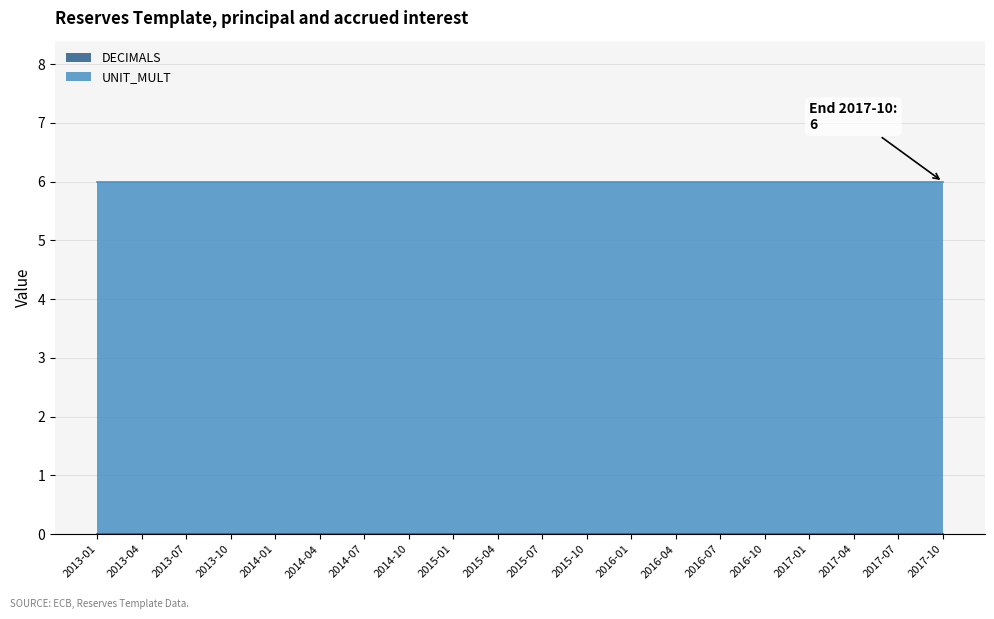

True or false: DECIMALS has more than 1 points higher than both neighbors.

False